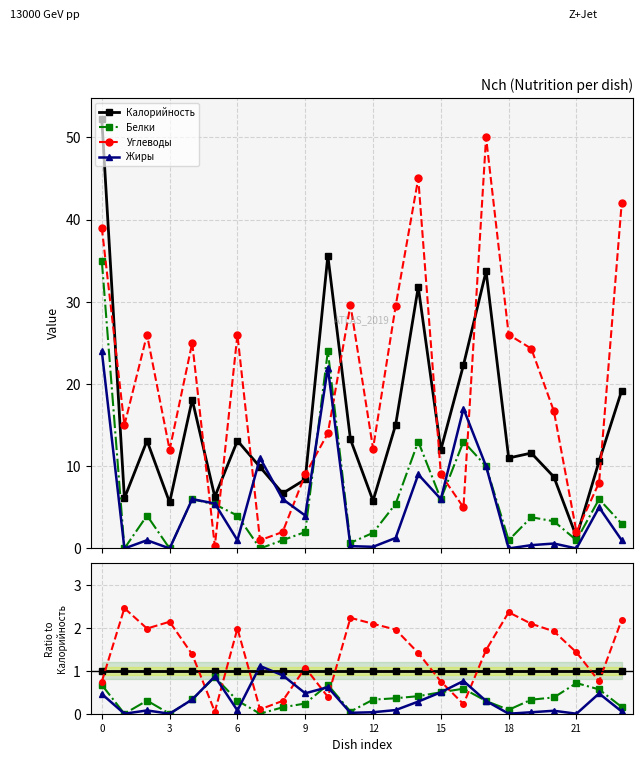

What is the label of the 12th point from the right?

12